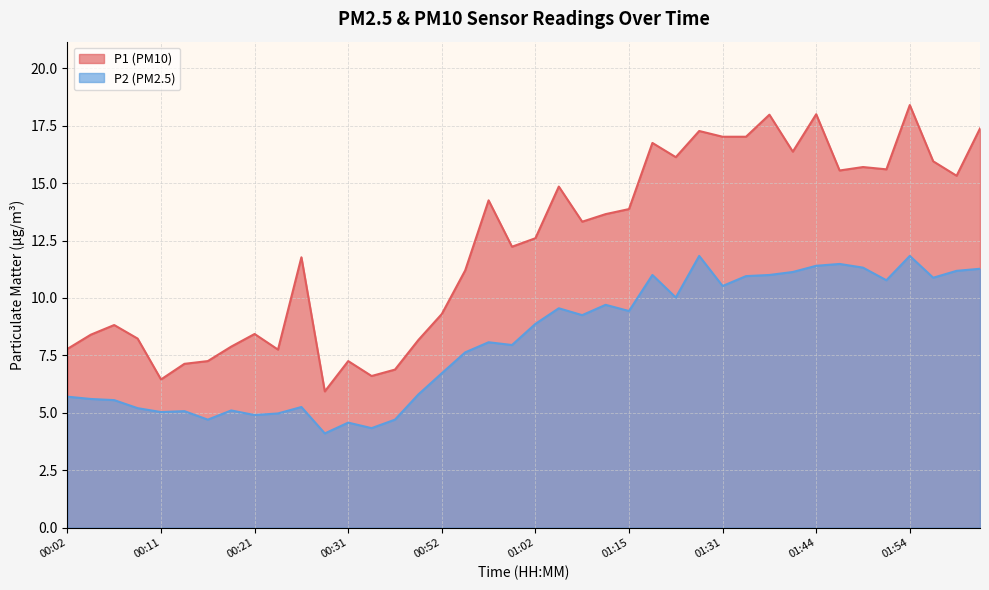

Rank the series by their average value, from highest to lowest.

P1 (PM10), P2 (PM2.5)